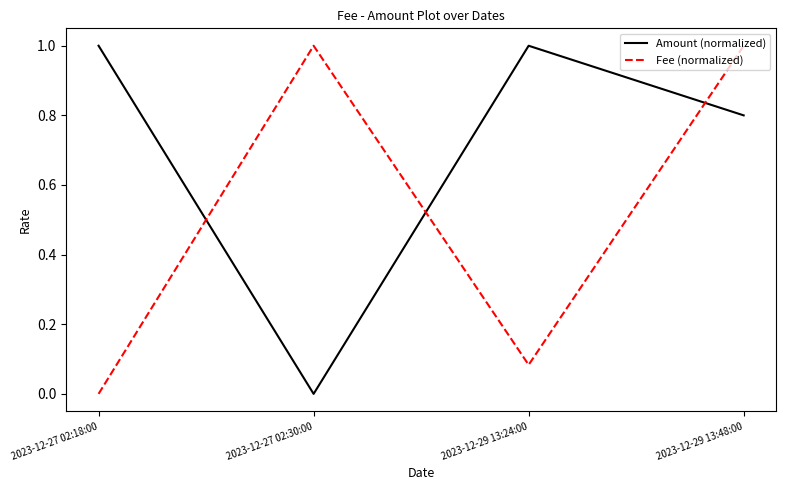

What is the difference between the highest and lowest values at 2023-12-27 02:18:00?

1.0